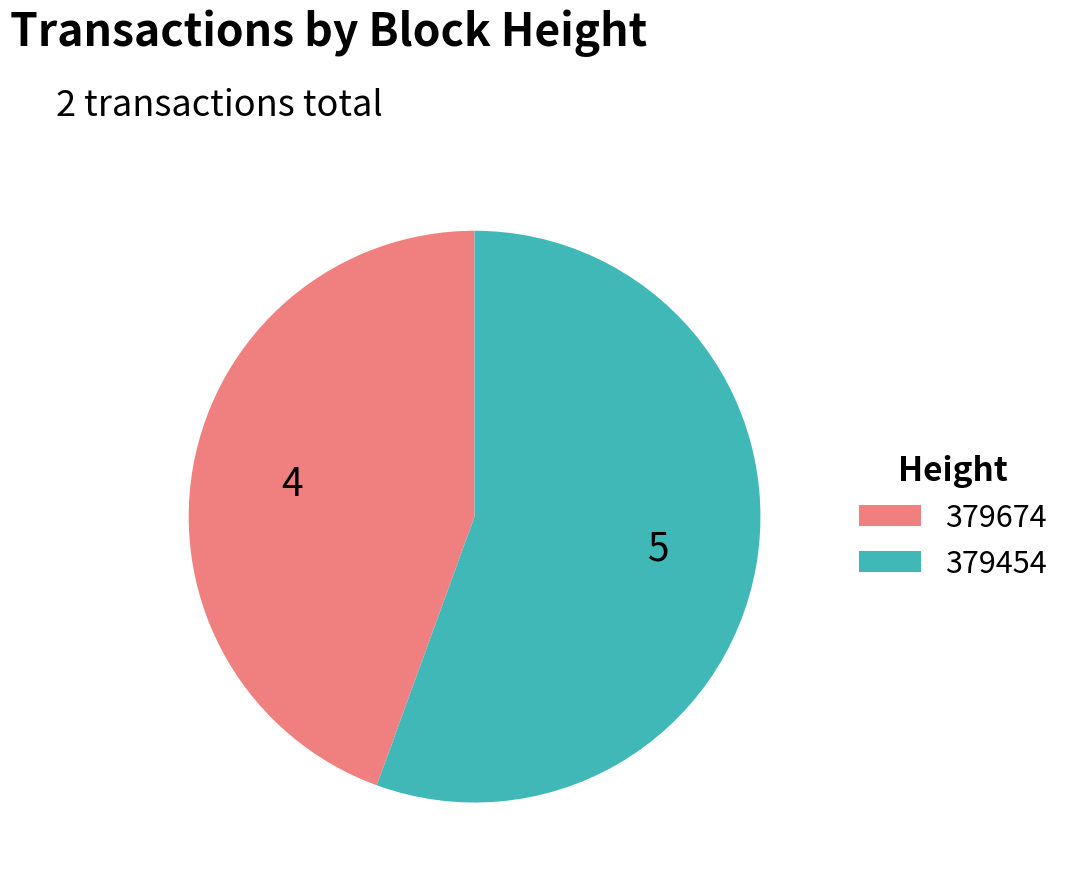

Is 379674 the majority of the pie?

No